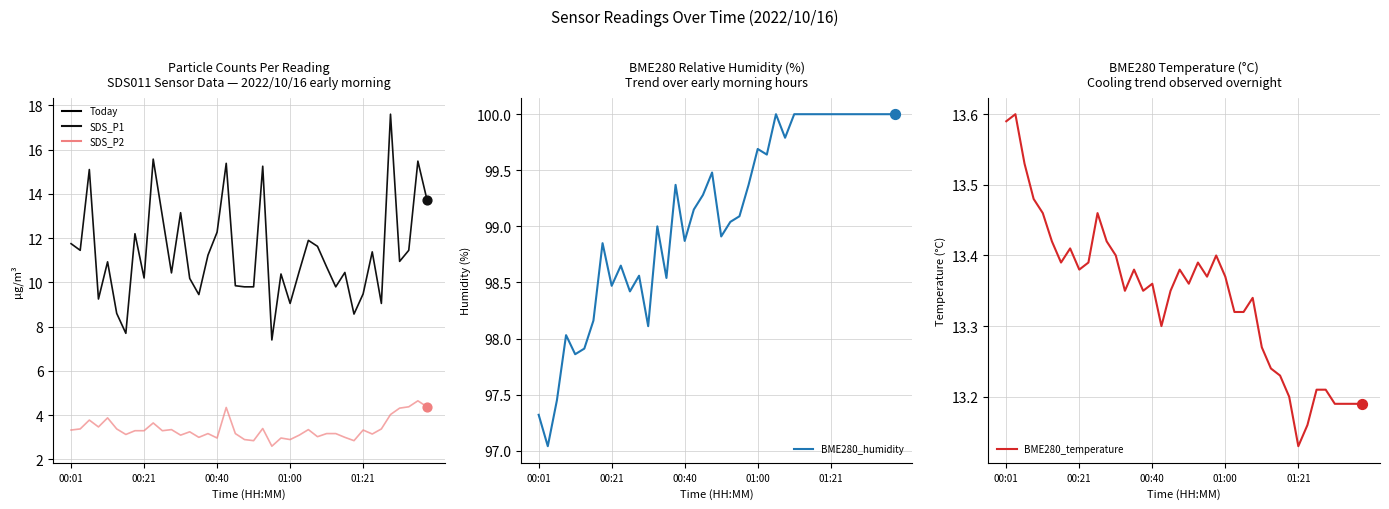

Which series has the largest total across all categories?

BME280_humidity